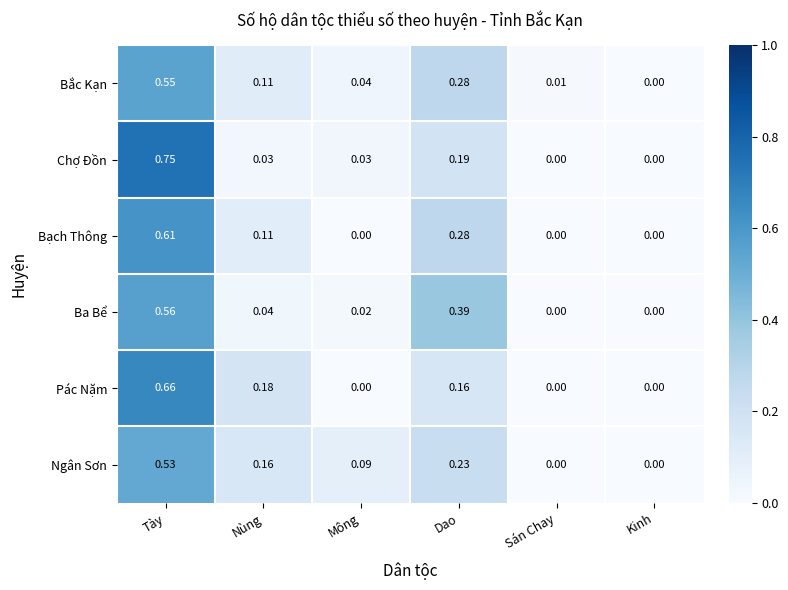

At which category is the sum across all series the highest?

Tày